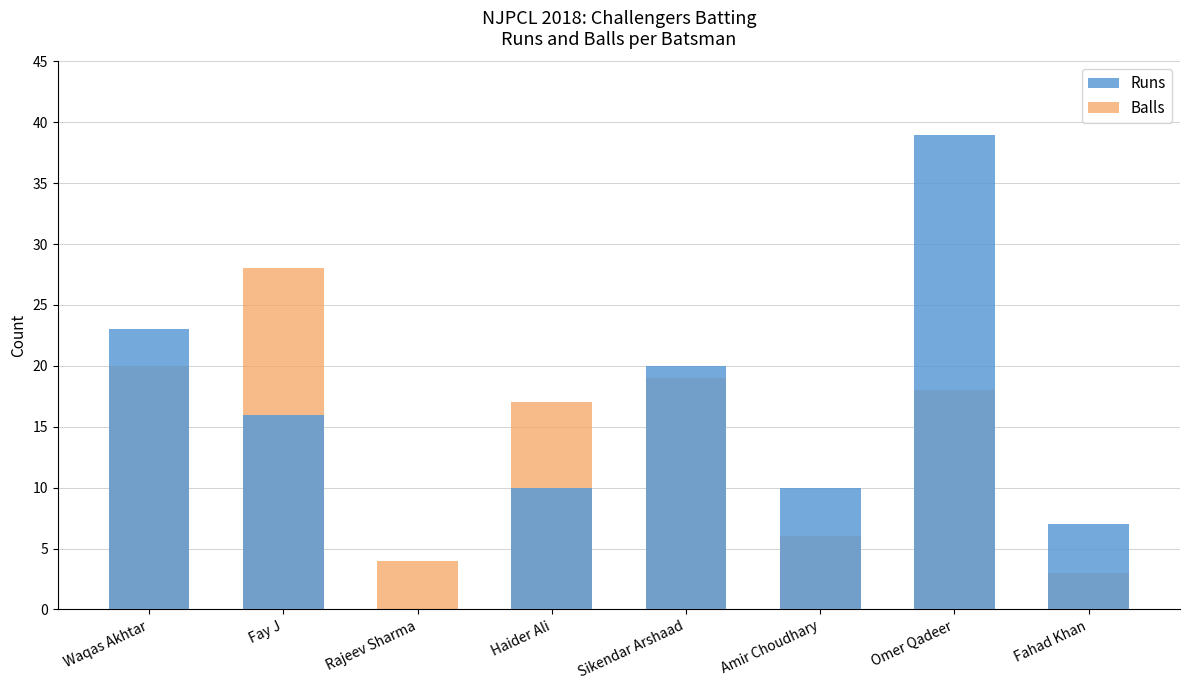

Read the Runs value at Sikendar Arshaad, to the nearest 10.

20